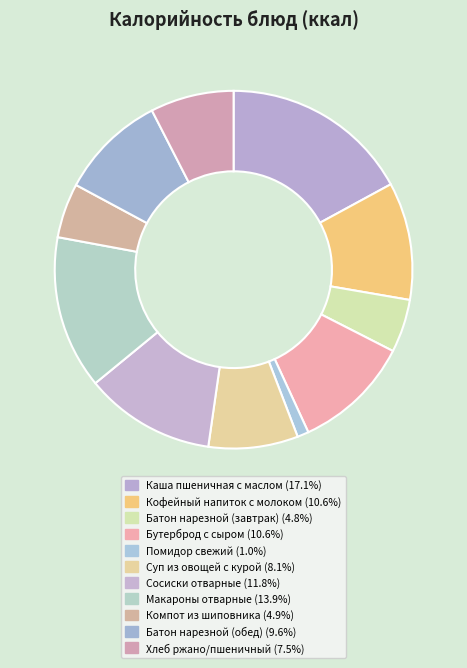

Which slice is the smallest?

Помидор свежий